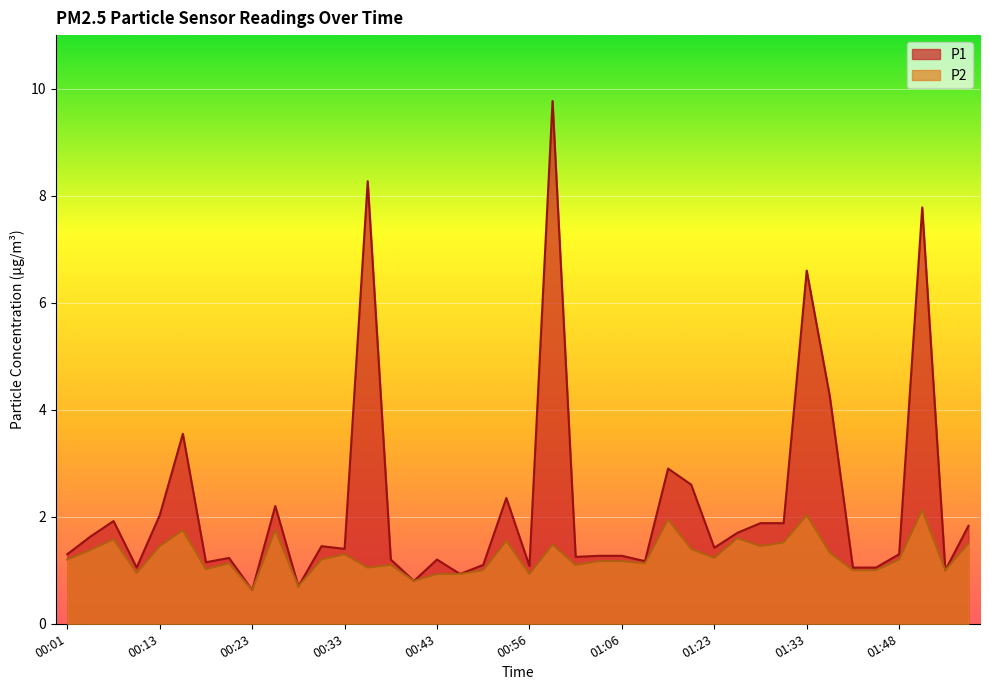

Is the value of P2 at 01:03 greater than the value of P1 at 01:16?

No